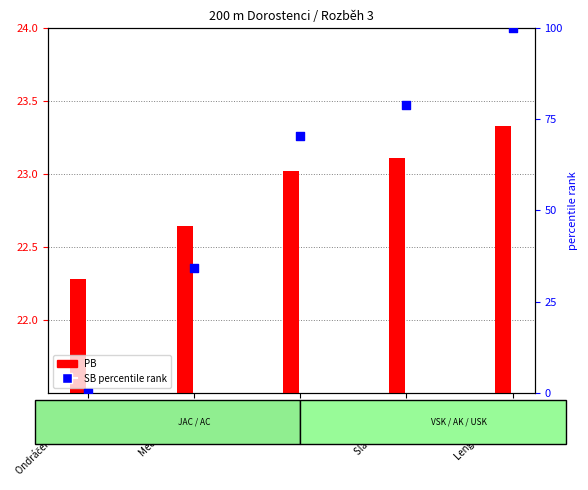

Which series has the widest spread of Y values?

SB percentile